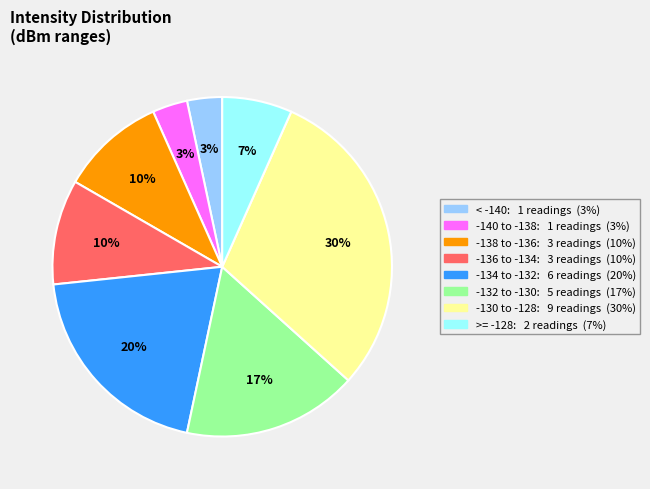

To the nearest percent, what is the difference between the largest and smallest slice percentages?

27%